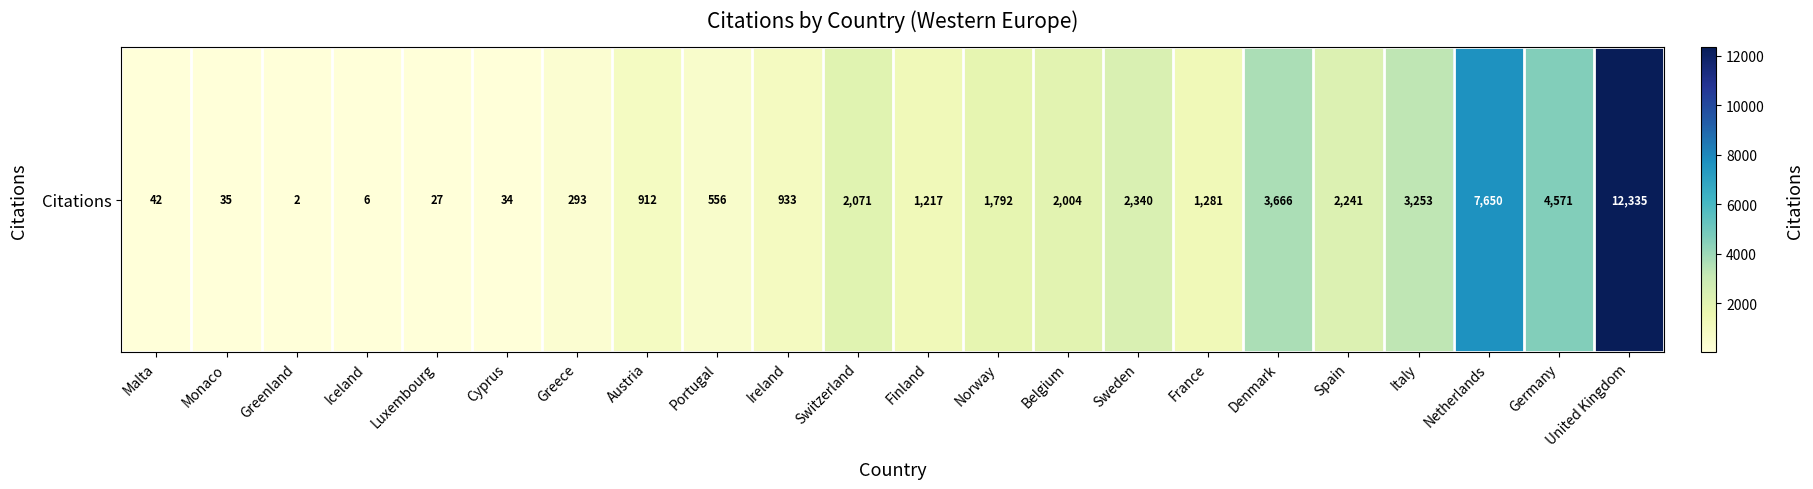

What is the maximum value shown in the chart?

12335